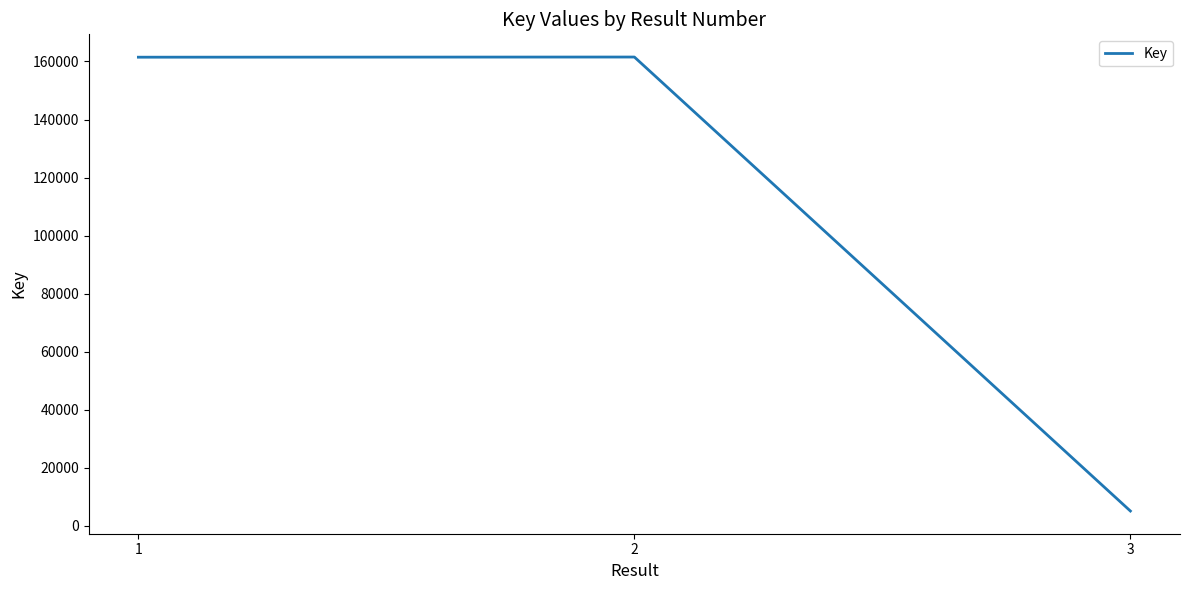

What is the sum of all values?

328111